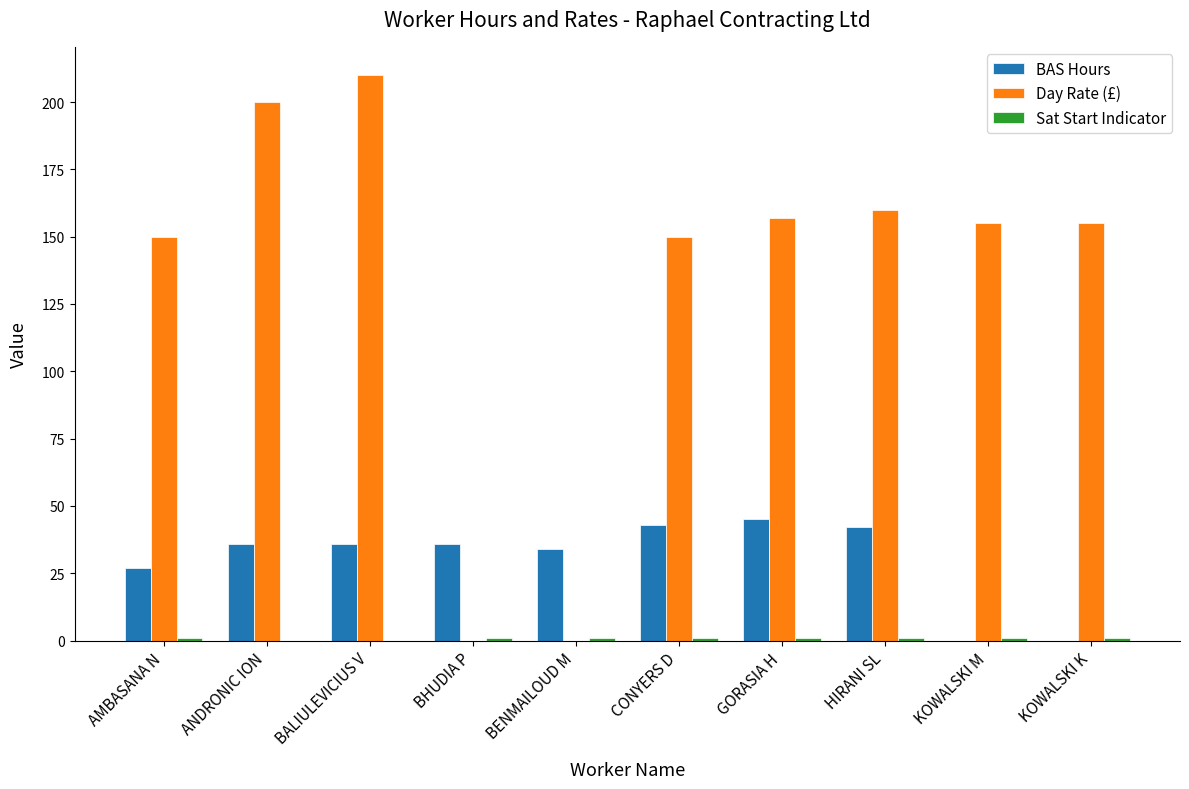

What is the maximum value shown in the chart?

210